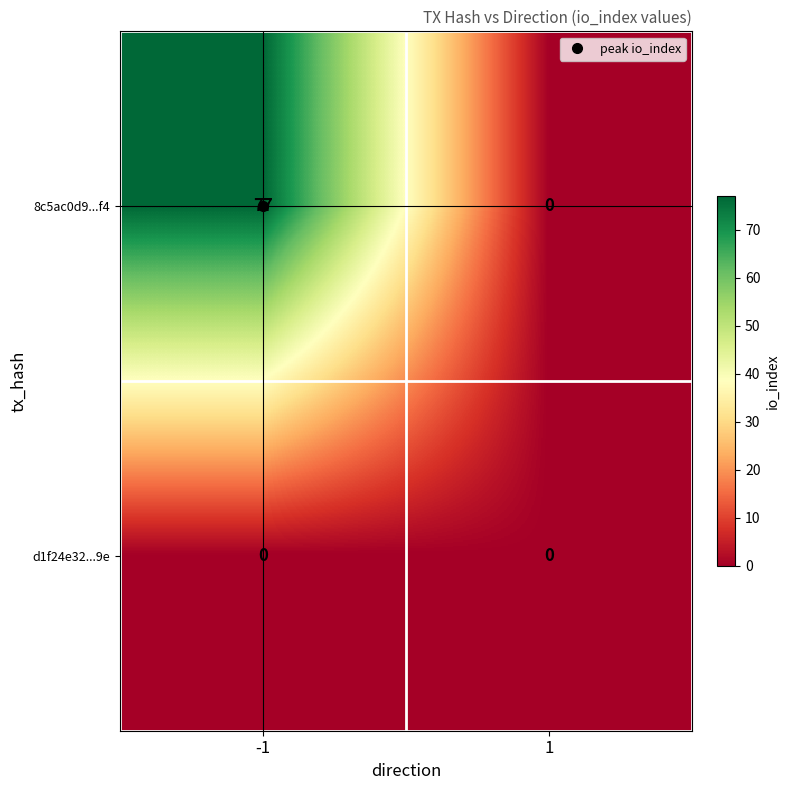

Rank the series by their average value, from highest to lowest.

8c5ac0d9...f4, d1f24e32...9e